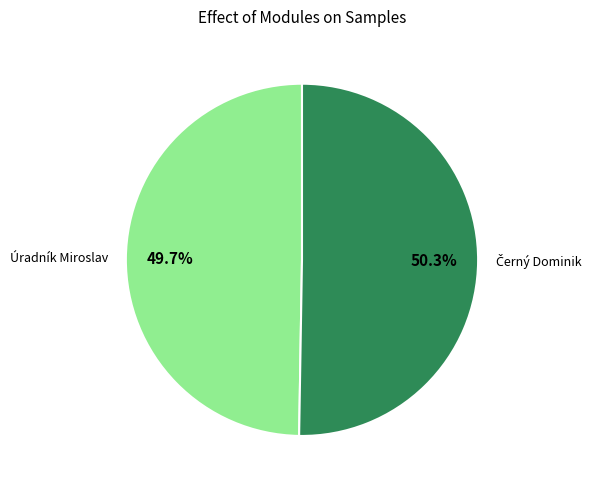

How many segments does this pie chart have?

2